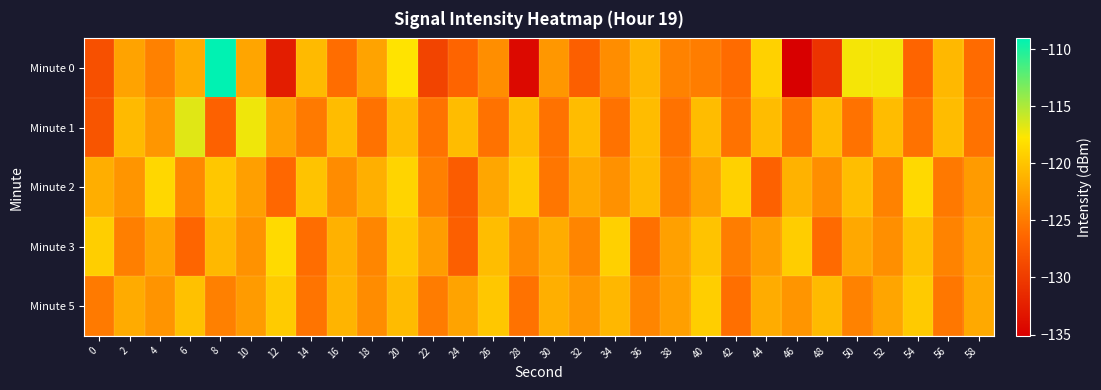

What is the difference between the highest and lowest values at 26?

5.8